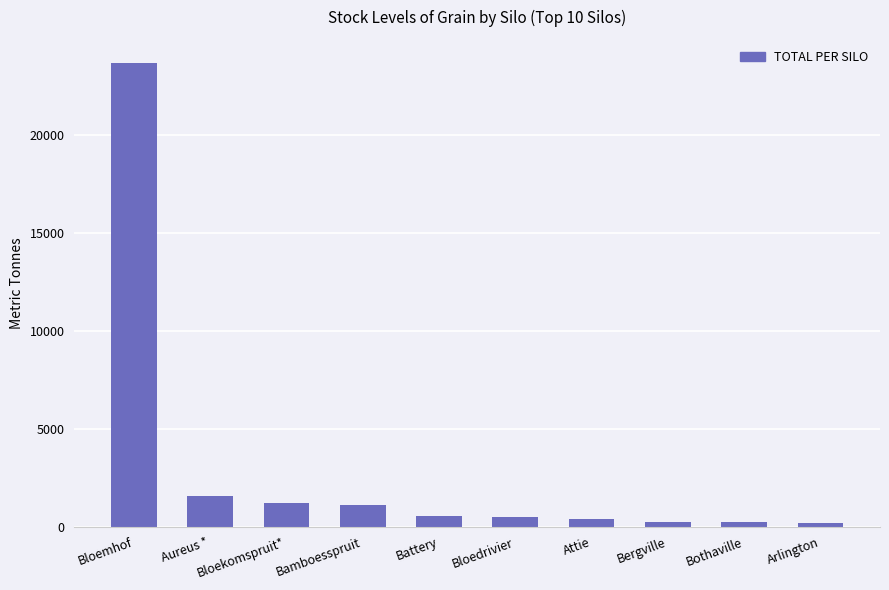

What is the average value?

2965